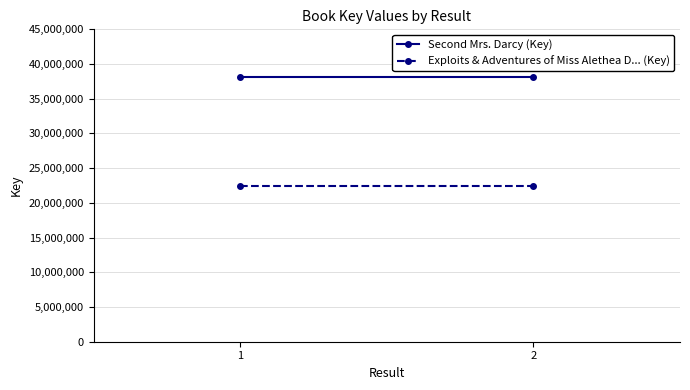

Between 1 and 2, which series saw the biggest shift?

Second Mrs. Darcy (Key)